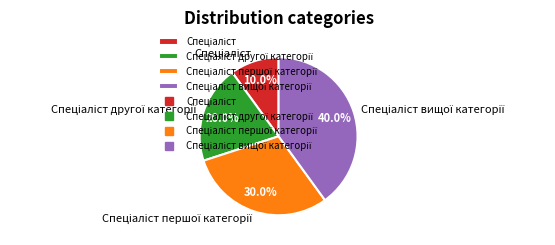

Is there any slice that represents more than half of the pie?

No